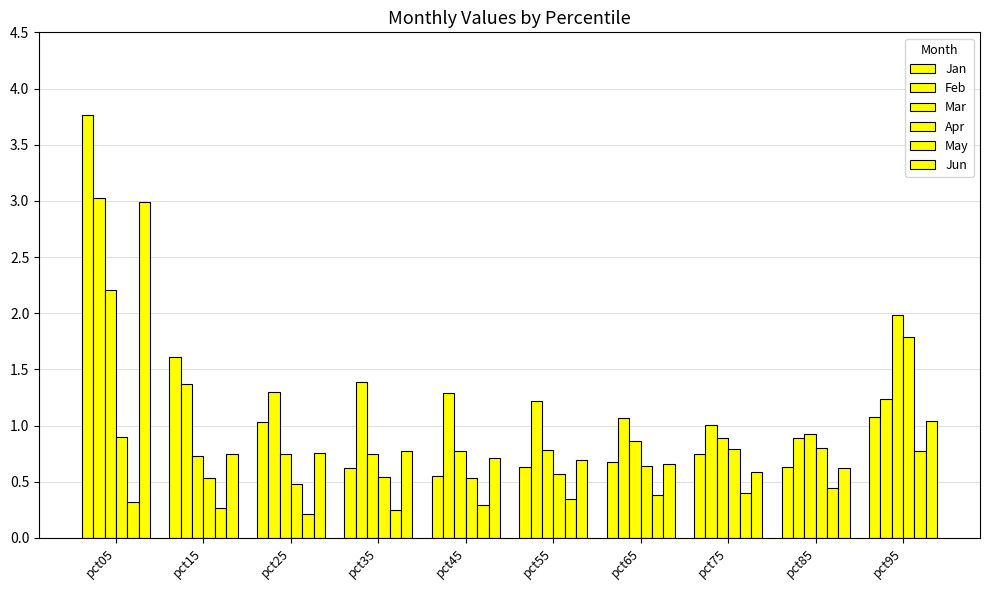

How many bars are there in total?

60